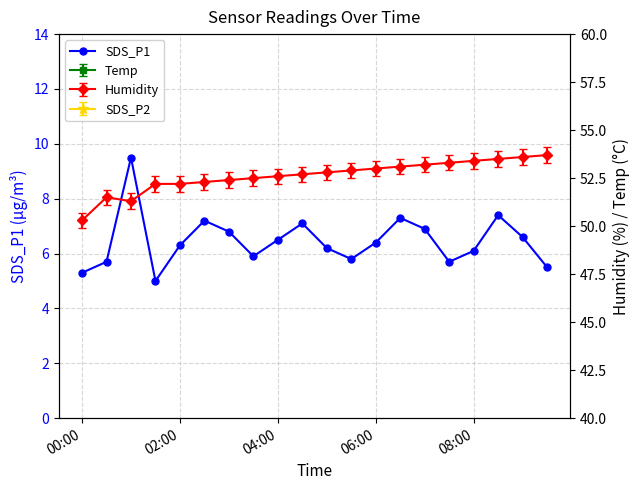

The SDS_P1 series shows 5.3 at 00:00. True or false?

True